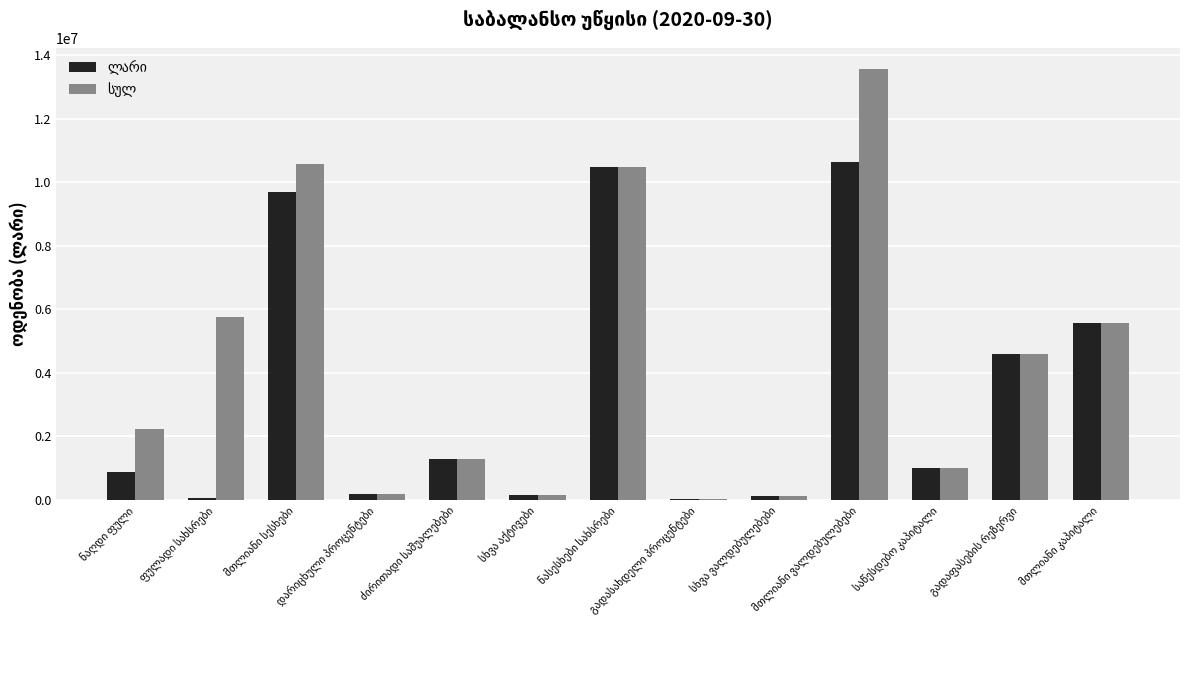

What is the greatest value displayed?

13558389.2